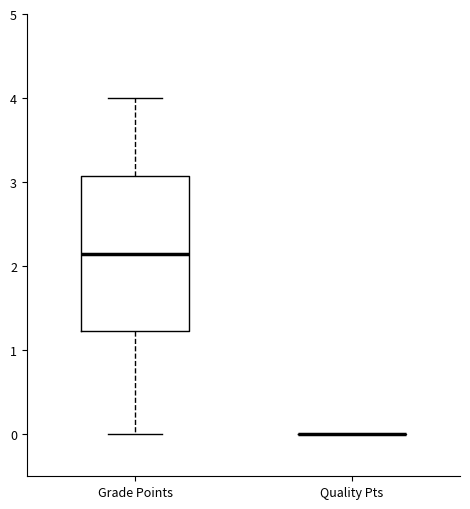

Comparing the boxes themselves (not the whiskers), which one is the tallest?

Grade Points